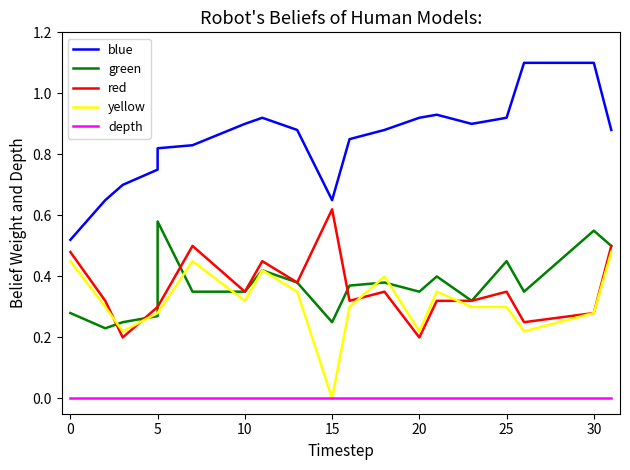

What are all the series names shown in the legend?

blue, green, red, yellow, depth